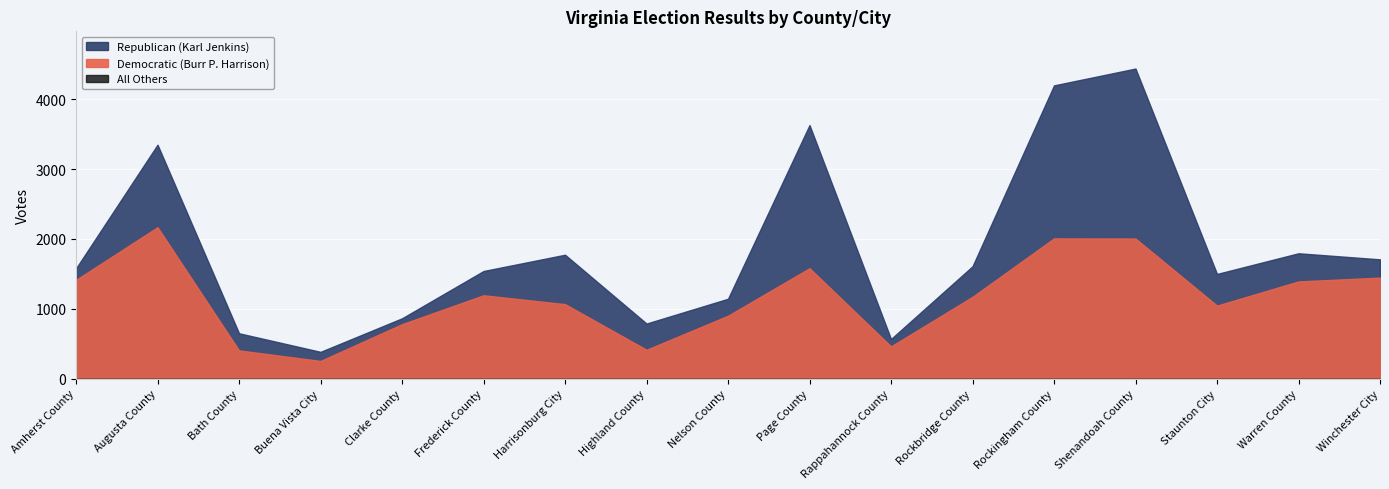

Is the value of Republican (Karl Jenkins) at Highland County greater than the value of Democratic (Burr P. Harrison) at Page County?

No